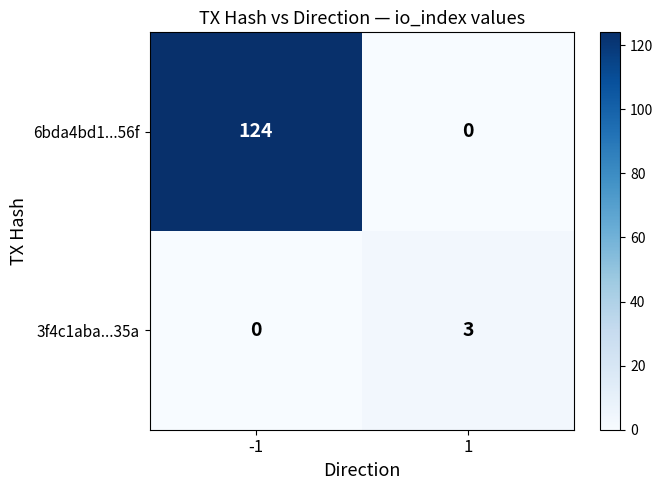

What is the approximate value of 3f4c1aba...35a at 1?

3